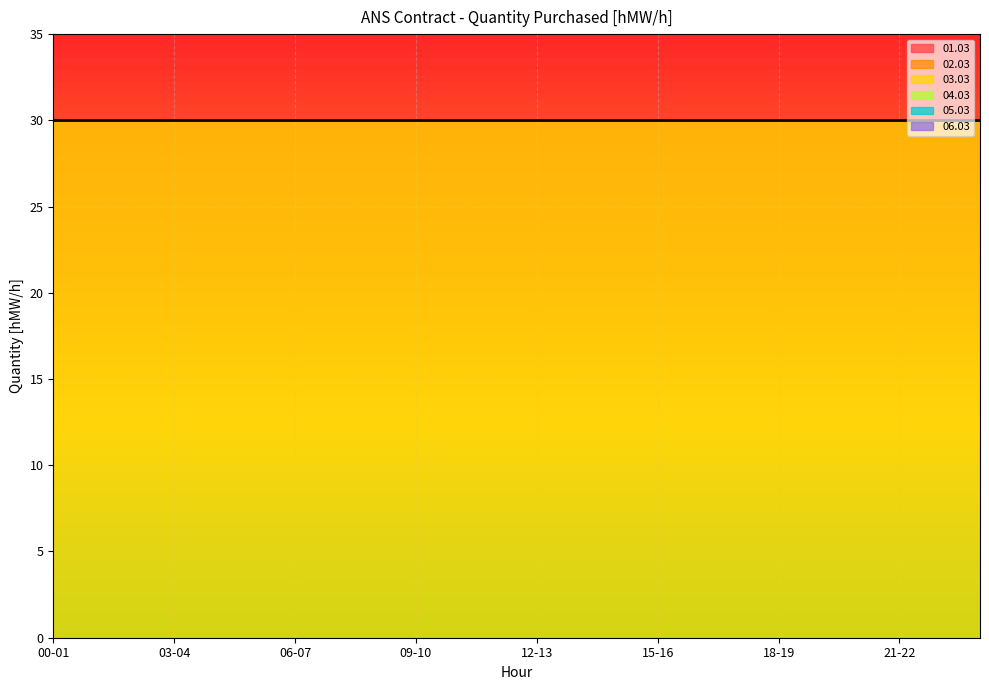

True or false: 06.03 and 04.03 intersect in this chart.

False